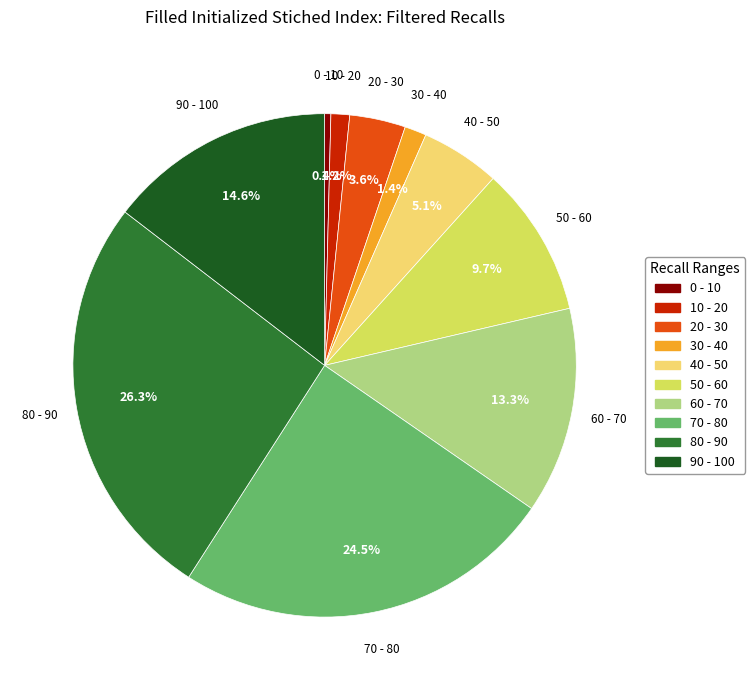

Is there a majority slice in this chart?

No